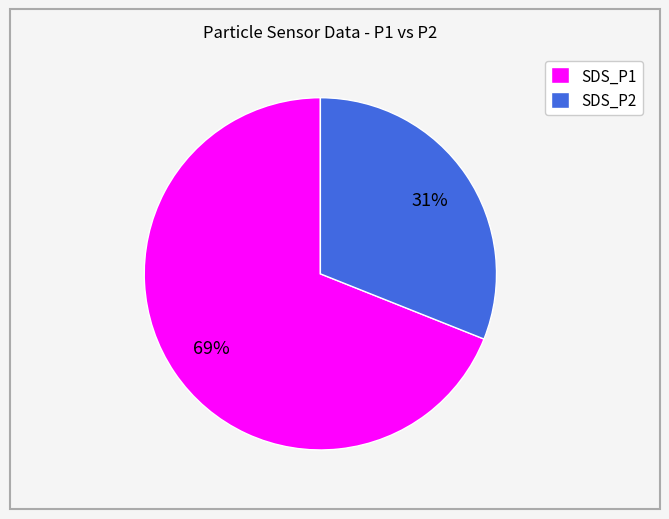

What is the ratio of the value at SDS_P1 to the value at SDS_P2?

2.2